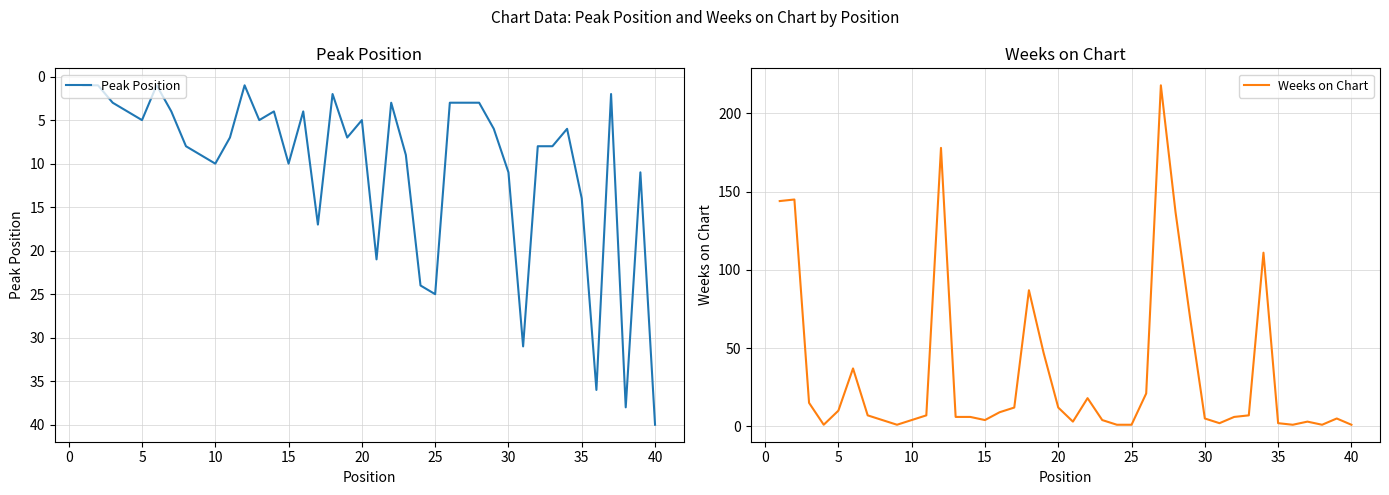

What is the greatest value displayed?

218